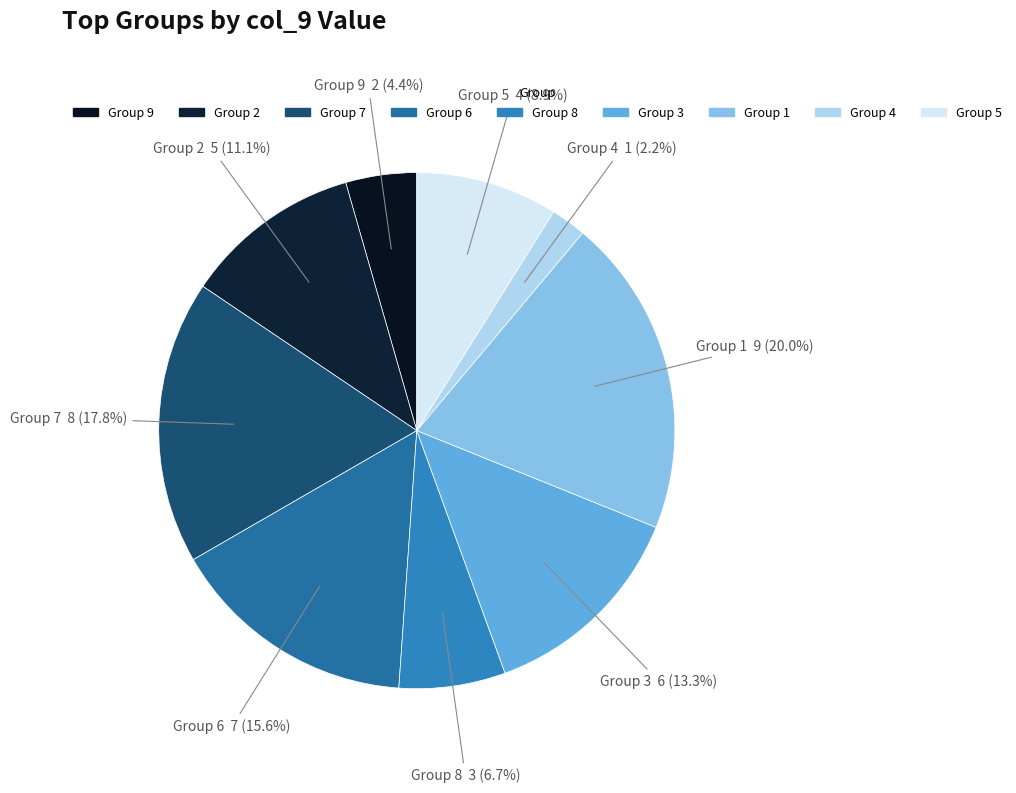

How many slices are in this pie chart?

9